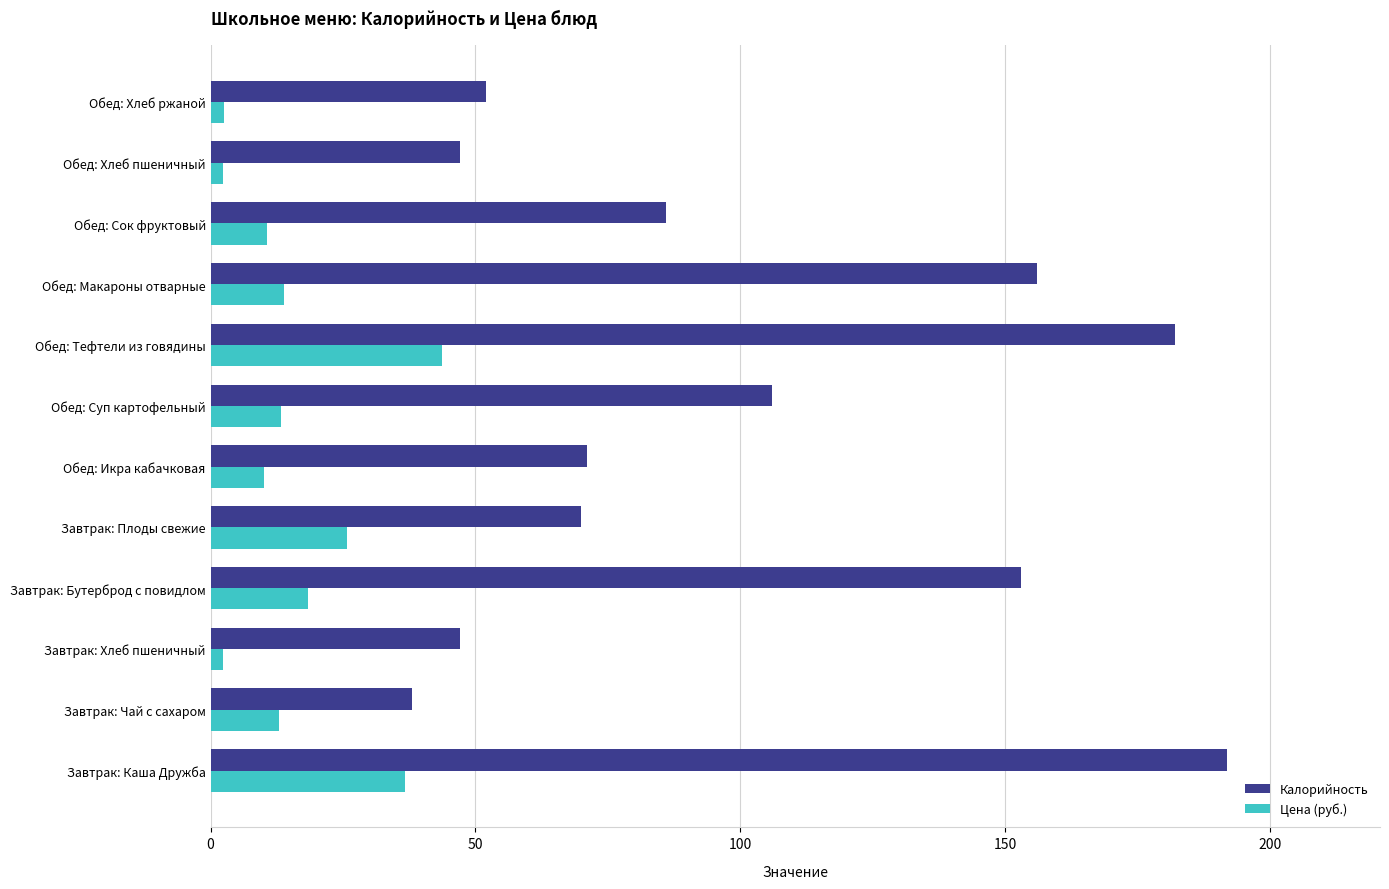

What is the sum of all Калорийность values?

1200.0